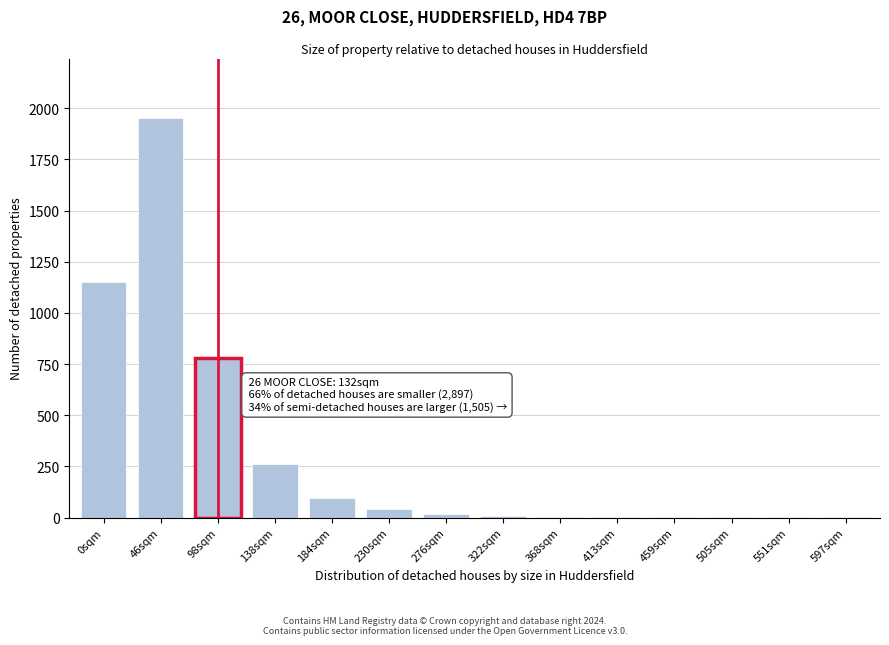

Which category has the highest value across all series?

46sqm